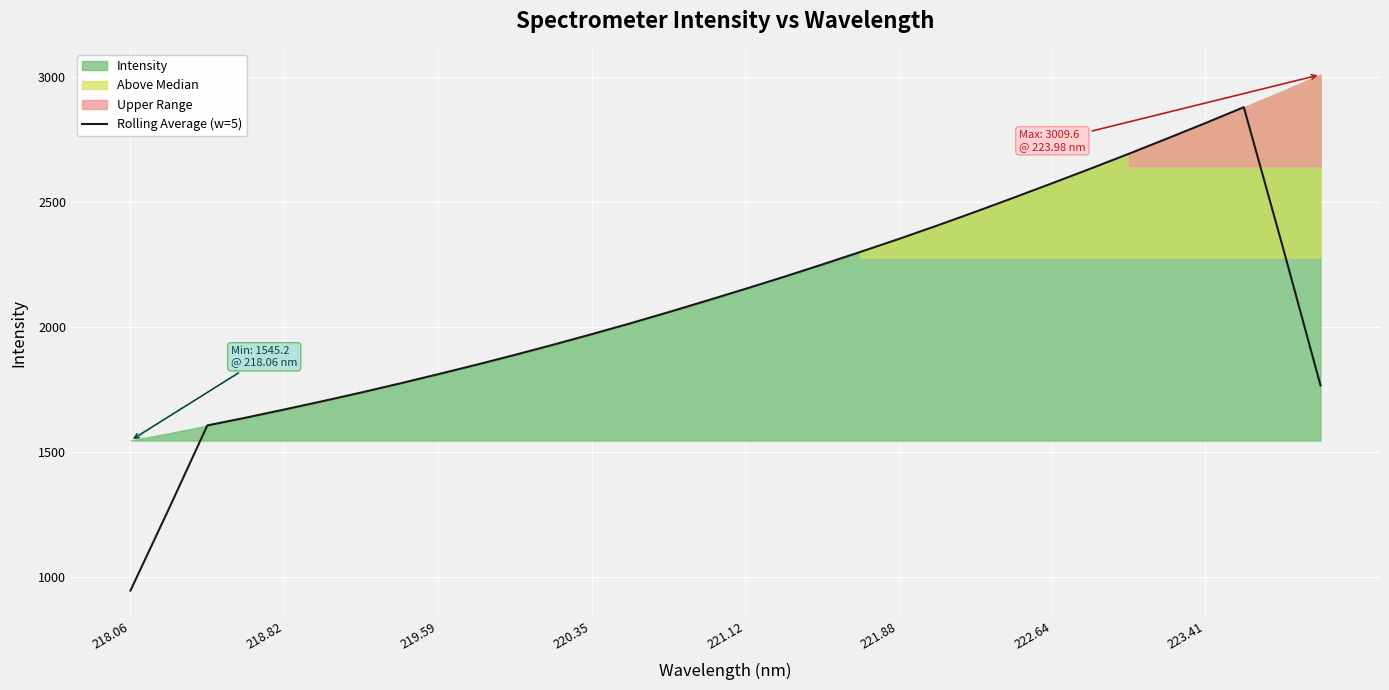

What is the sum of all values?

67045.9